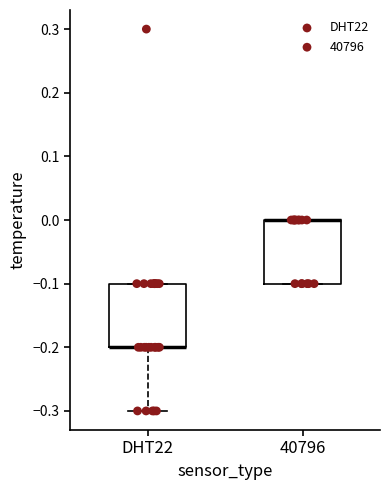

Where is the lower edge of the box for DHT22 on the y-axis? The values are not printed on the chart, so give them approximately, as read against the axis.

-0.2